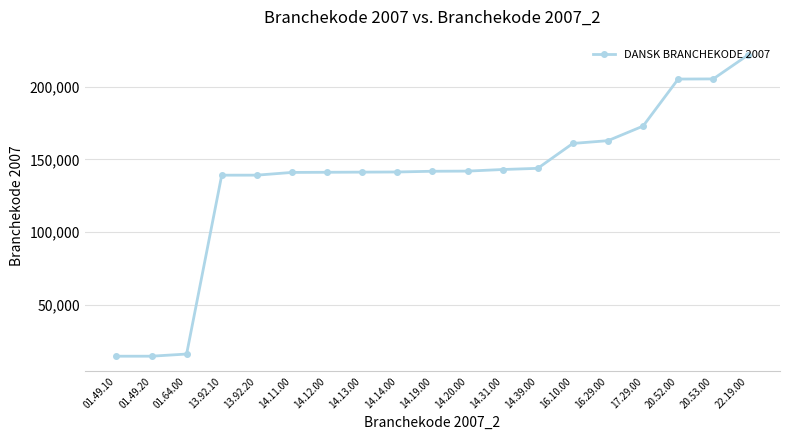

What is the sum of all values?

2589760